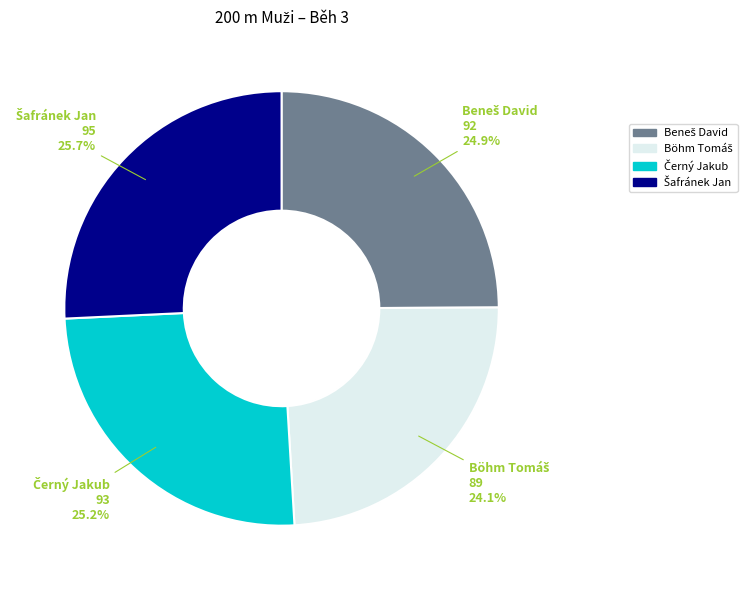

Is there a majority slice in this chart?

No